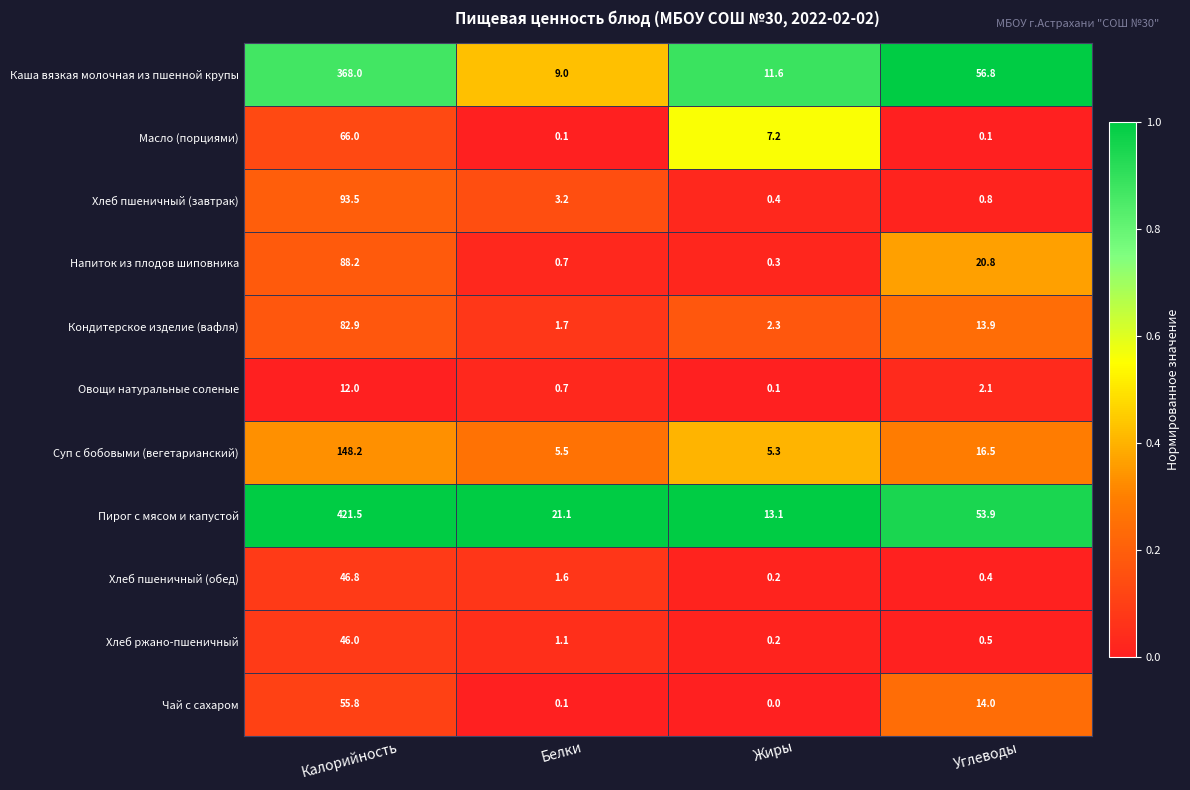

How many categories are shown in the chart?

4